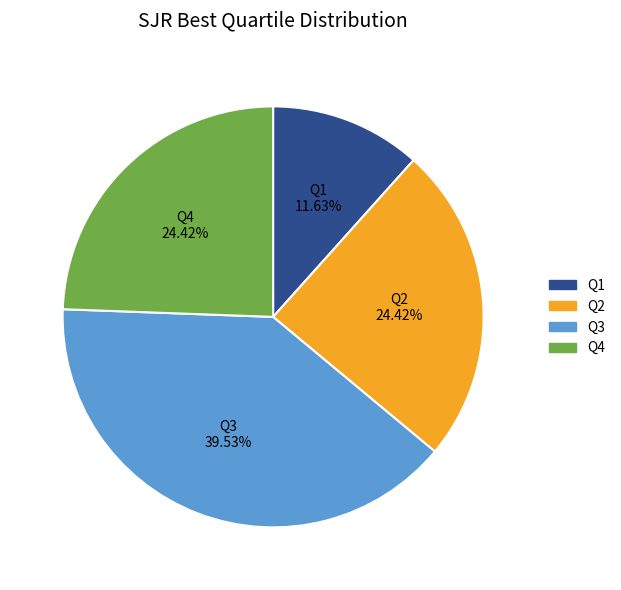

Is the sum of Q3 and Q4 greater than half?

Yes